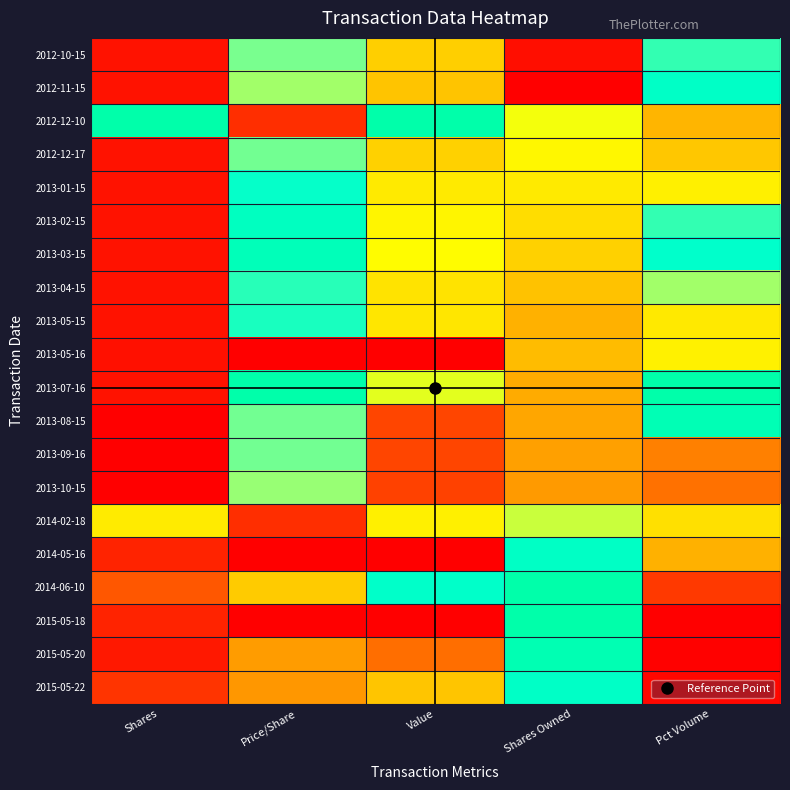

At which category does the chart reach its peak across all series?

Shares